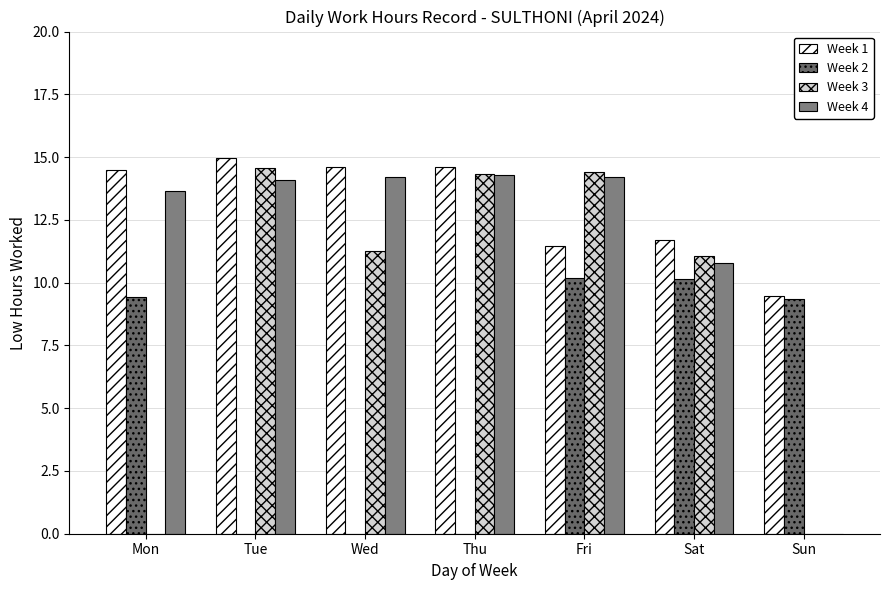

Which category has the lowest value in the Week 3 series?

Mon